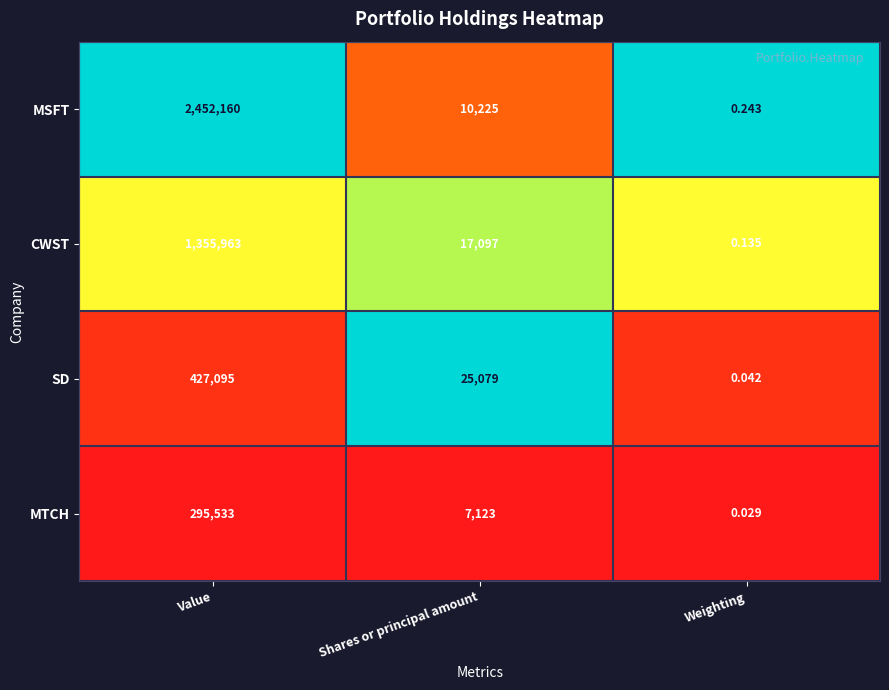

Which series changed the most between Value and Shares or principal amount?

MSFT